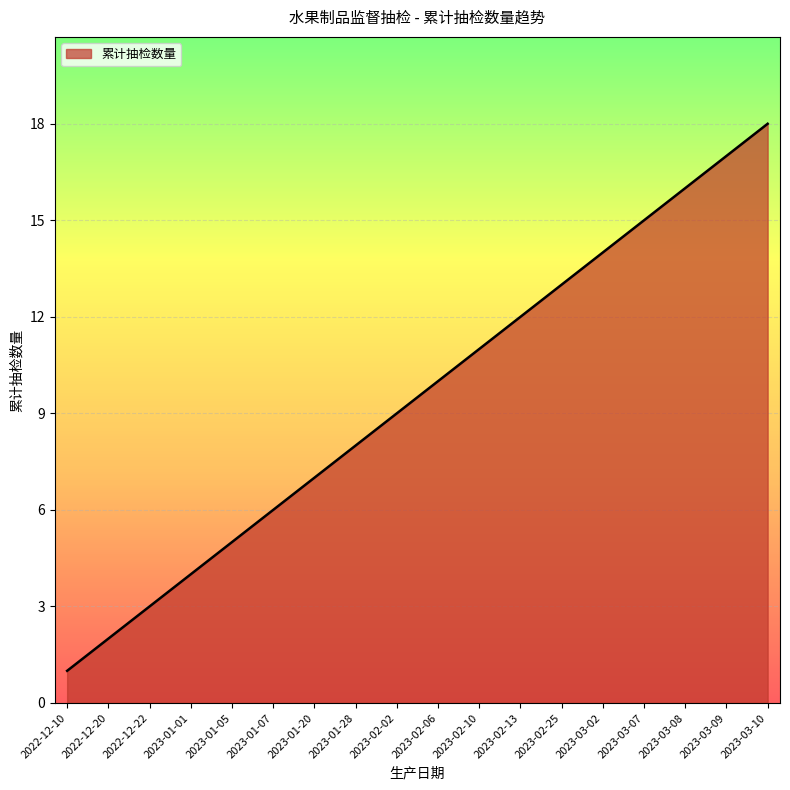

What is the ratio of the value at 2022-12-22 to the value at 2023-03-10?

0.2